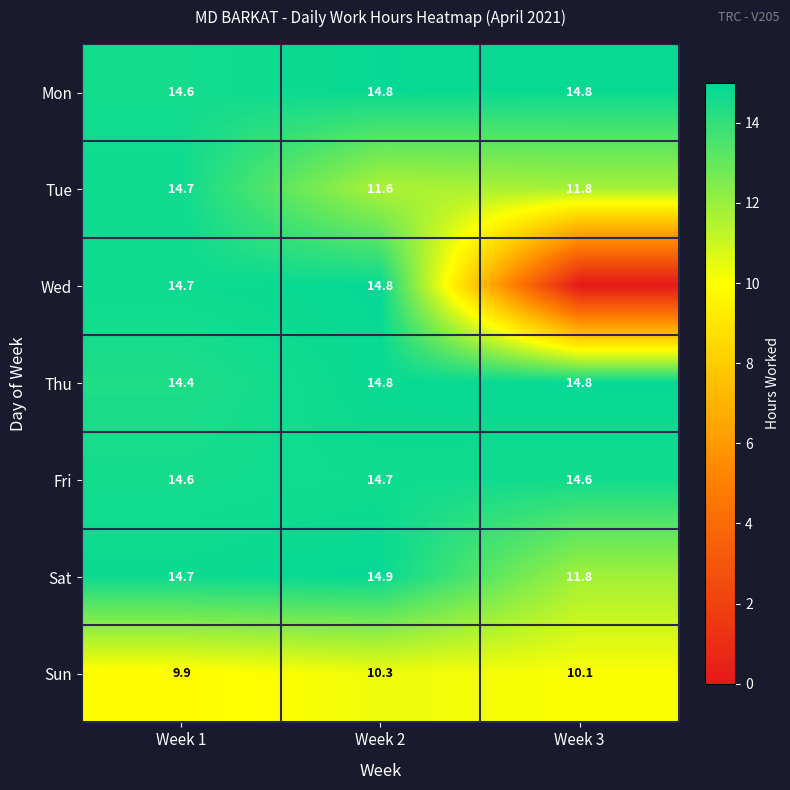

Which series changed the most between Week 1 and Week 2?

Tue